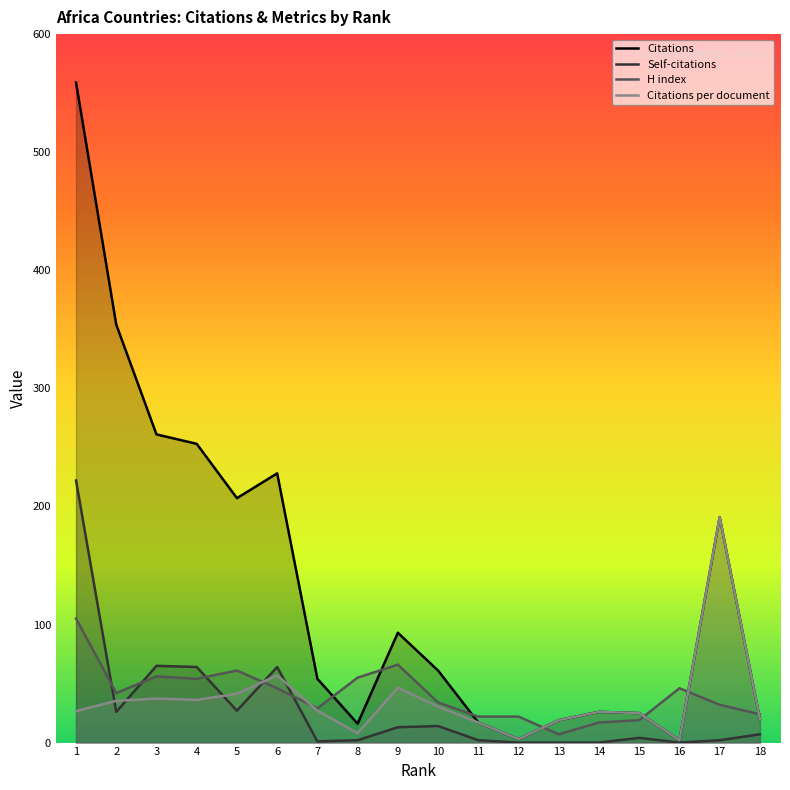

Where is the first local minimum for Self-citations?

2